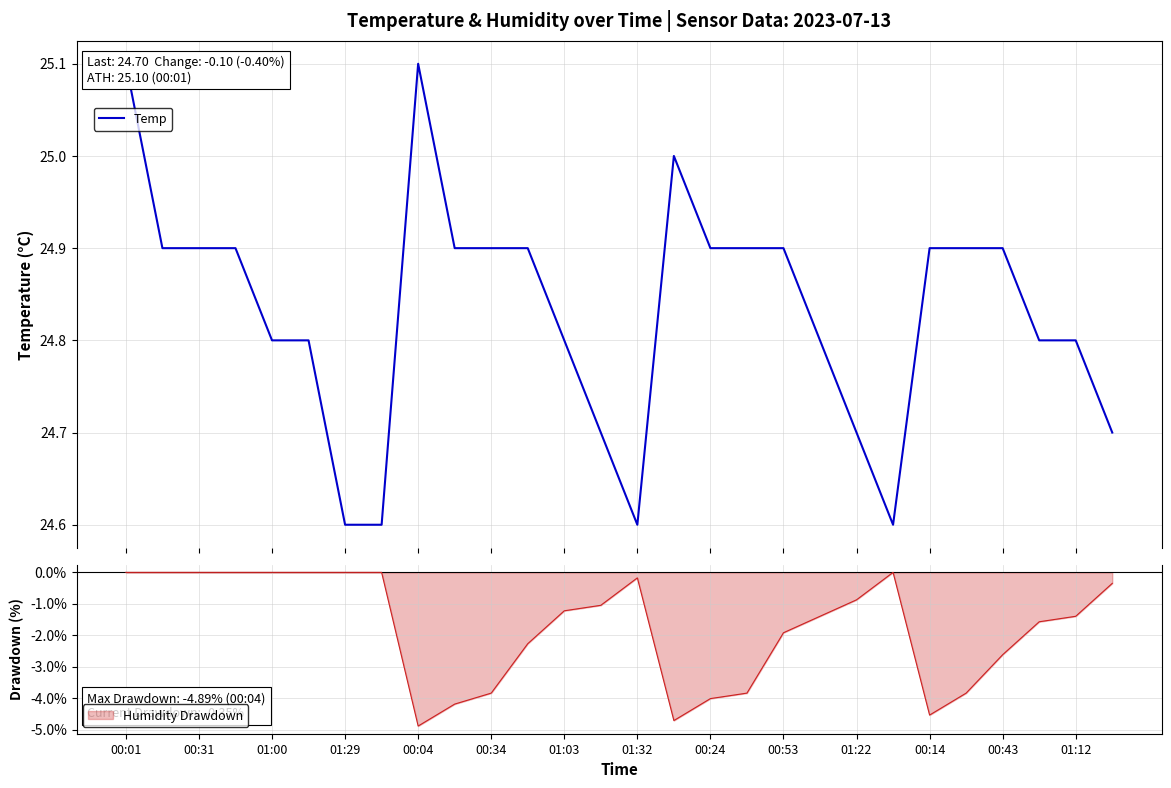

True or false: Humidity Drawdown has a value of -4.9 at 00:04.

True